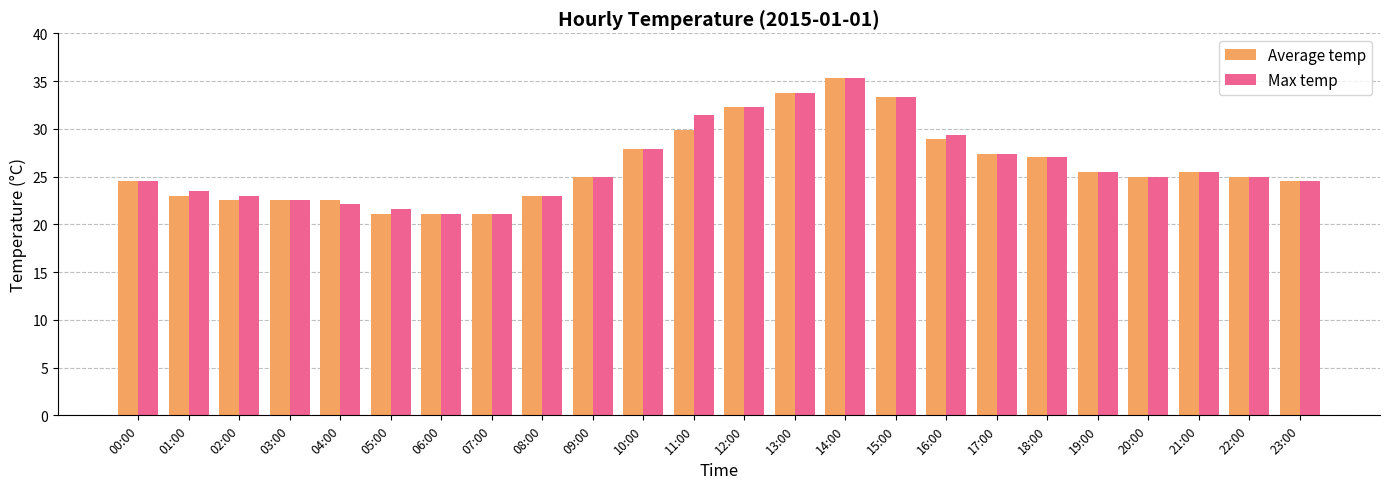

Reading left to right, what are all the values shown in this chart?

Average temp: 24.5	23.0	22.5	22.5	22.5	21.1	21.1	21.1	23.0	25.0	27.9	29.9	32.3	33.8	35.3	33.3	28.9	27.4	27.0	25.5	25.0	25.5	25.0	24.5
Max temp: 24.5	23.5	23.0	22.5	22.1	21.6	21.1	21.1	23.0	25.0	27.9	31.4	32.3	33.8	35.3	33.3	29.4	27.4	27.0	25.5	25.0	25.5	25.0	24.5